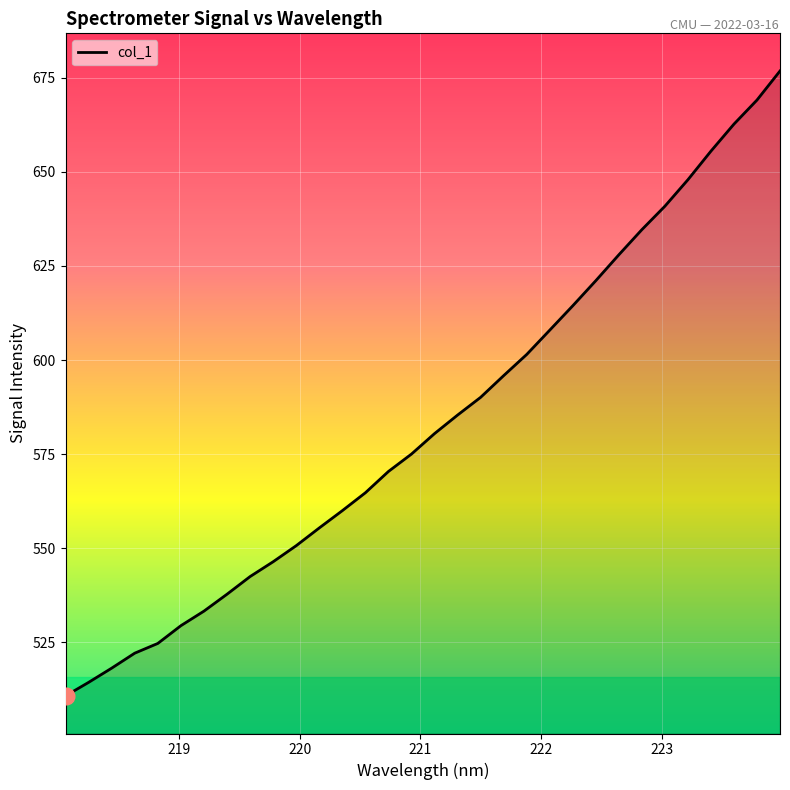

What is the difference between the maximum and minimum values?

166.0